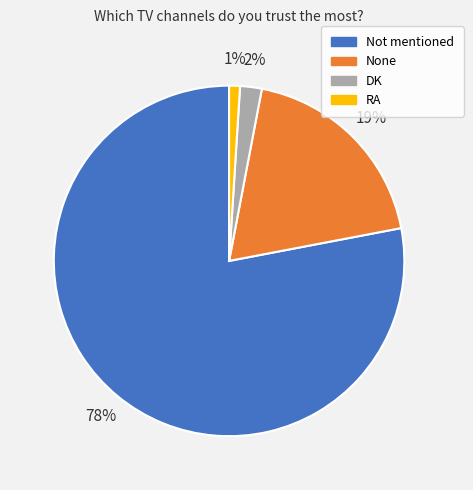

True or false: Not mentioned accounts for 78% of the total.

True